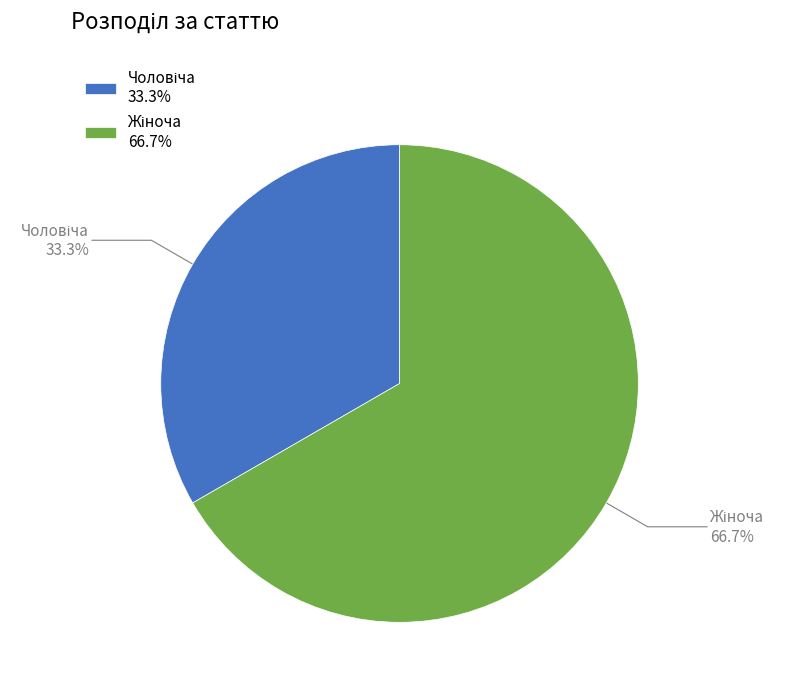

Is there a majority slice in this chart?

Yes